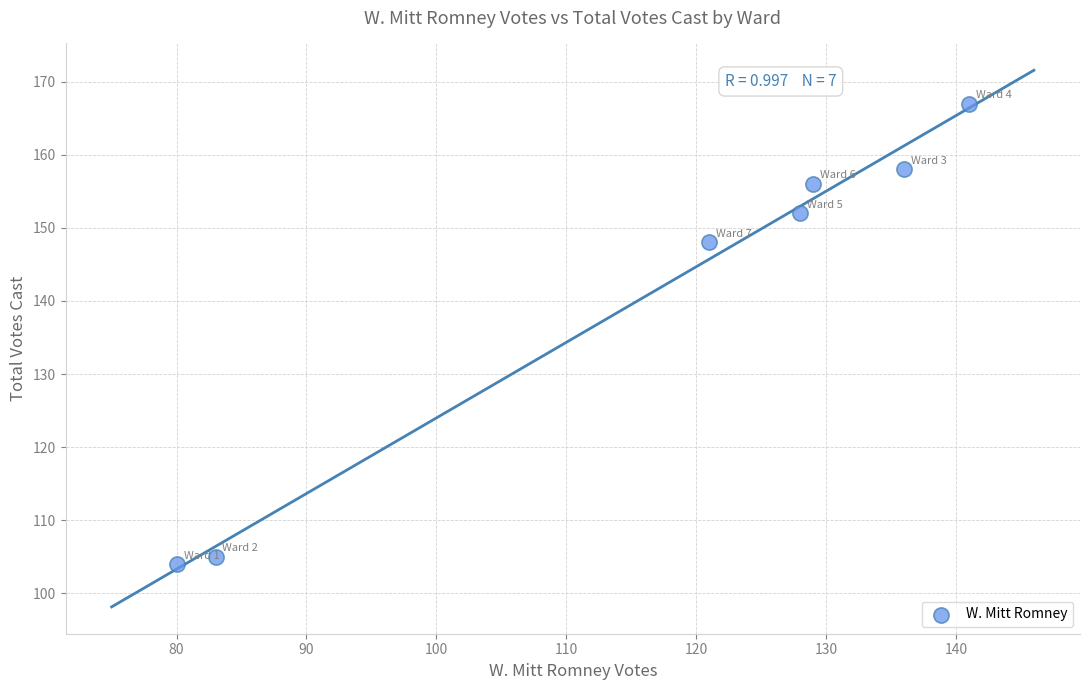

What is the average X value?

117